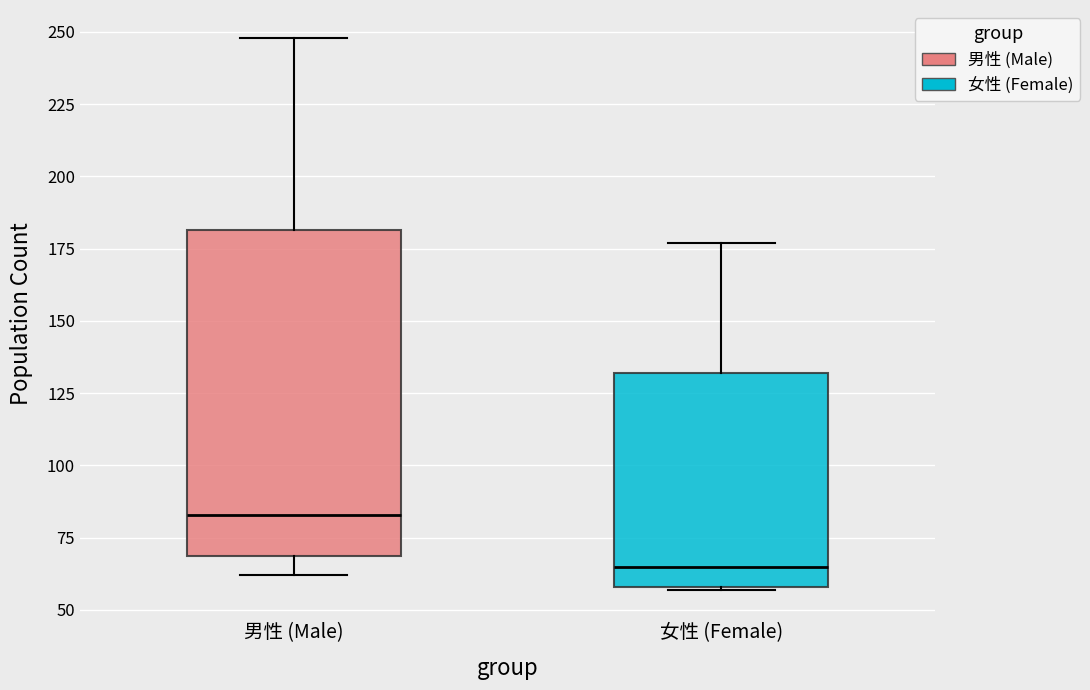

Which box's median line is the lowest?

女性 (Female)